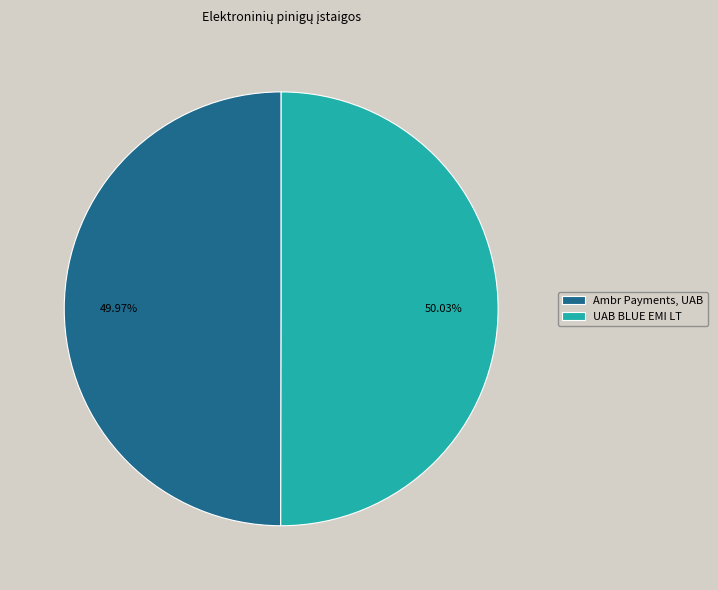

What is the total percentage of UAB BLUE EMI LT and Ambr Payments, UAB?

100.0%